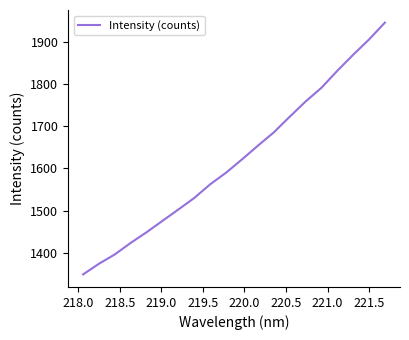

What is the difference between the maximum and minimum values?

598.7